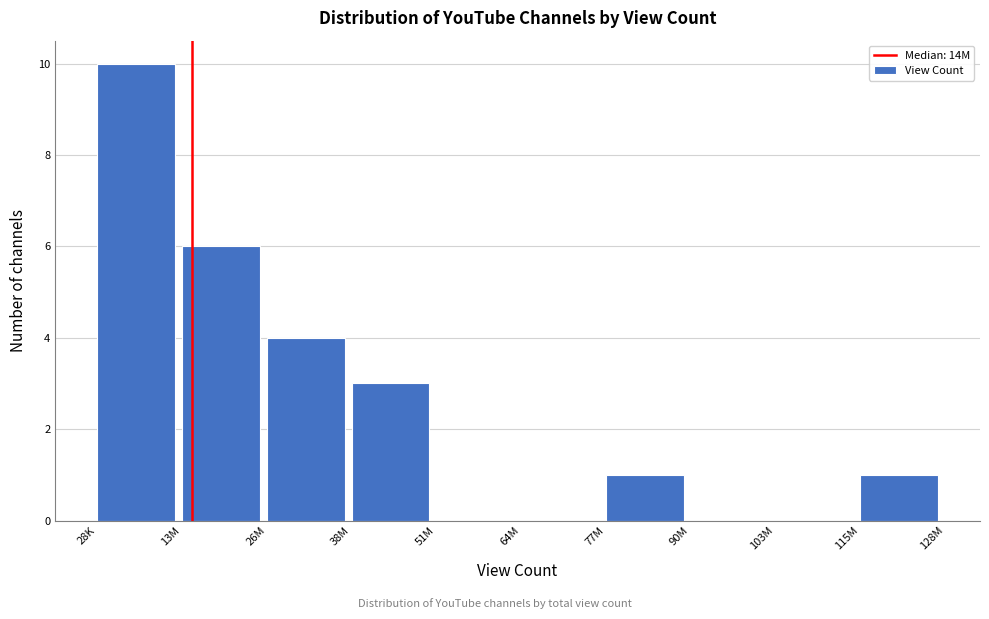

Reading left to right, transcribe all the data shown in this chart.

28K=10	13M=6	26M=4	38M=3	51M=0	64M=0	77M=1	90M=0	103M=0	115M=1